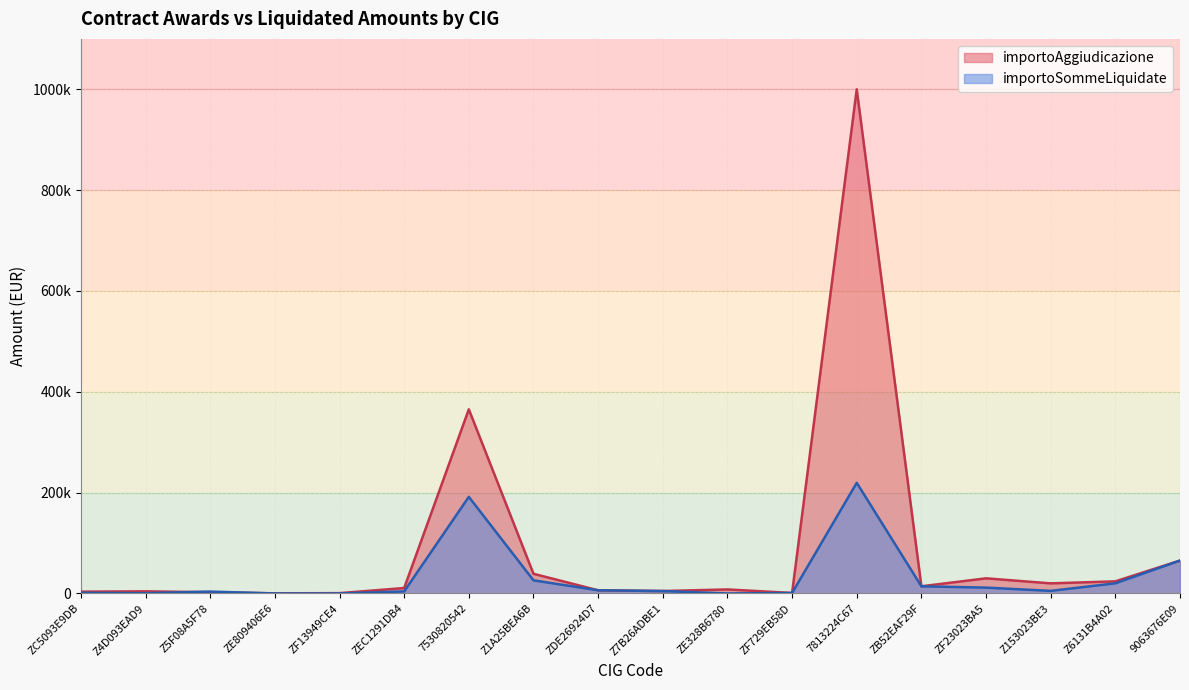

Reading left to right, what are all the values shown in this chart?

importoAggiudicazione: ZC5093E9DB=3553.7	Z4D093EAD9=4188.4	Z5F08A5F78=2459.0	ZE809406E6=200.0	ZF13949CE4=638.0	ZEC1291DB4=10750.0	7530820542=365220.6	Z1A25BEA6B=39000.0	ZDE26924D7=6250.0	Z7B26ADBE1=4800.0	ZE328B6780=7950.0	ZF729EB58D=960.0	7813224C67=1000000.0	ZB52EAF29F=14181.0	ZF23023BA5=30000.0	Z153023BE3=20000.0	Z6131B4A02=24000.0	9063676E09=65221.0
importoSommeLiquidate: ZC5093E9DB=1239.7	Z4D093EAD9=512.4	Z5F08A5F78=3733.9	ZE809406E6=0.0	ZF13949CE4=0.0	ZEC1291DB4=4098.4	7530820542=191619.7	Z1A25BEA6B=26000.0	ZDE26924D7=6250.0	Z7B26ADBE1=4800.0	ZE328B6780=0.0	ZF729EB58D=960.0	7813224C67=219423.1	ZB52EAF29F=14181.0	ZF23023BA5=11583.6	Z153023BE3=5132.3	Z6131B4A02=20114.2	9063676E09=65221.0